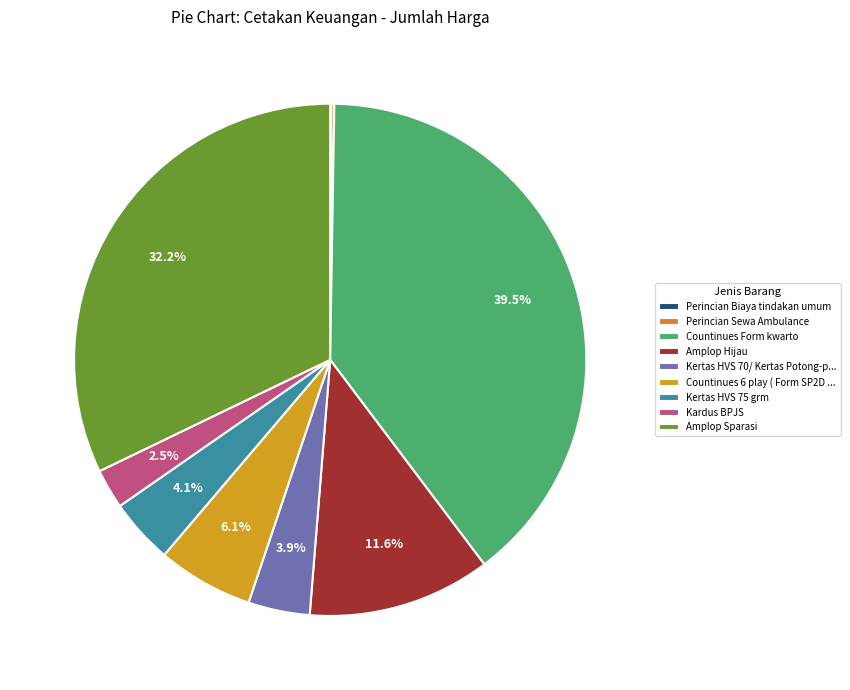

Does Kertas HVS 75 grm account for over 50% of the chart?

No